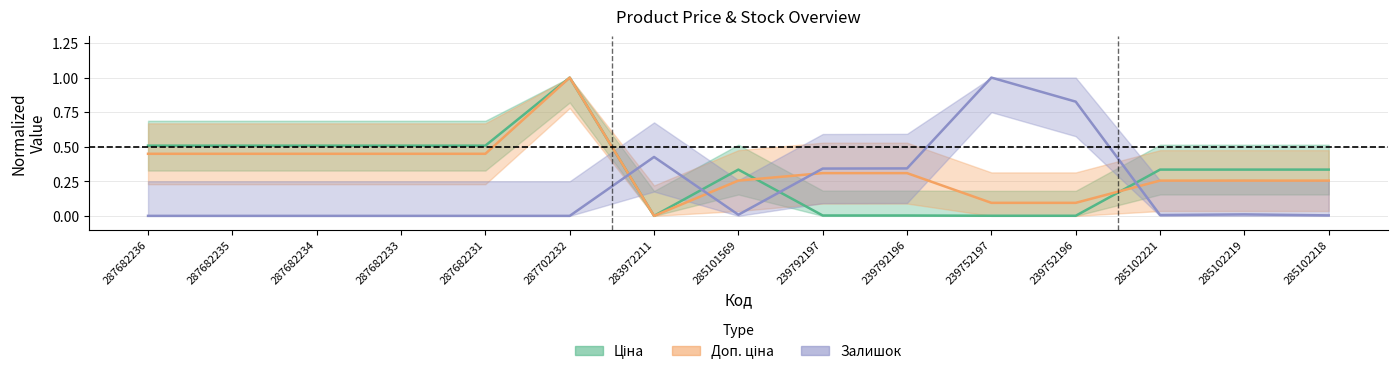

How many lines are shown in the chart?

3